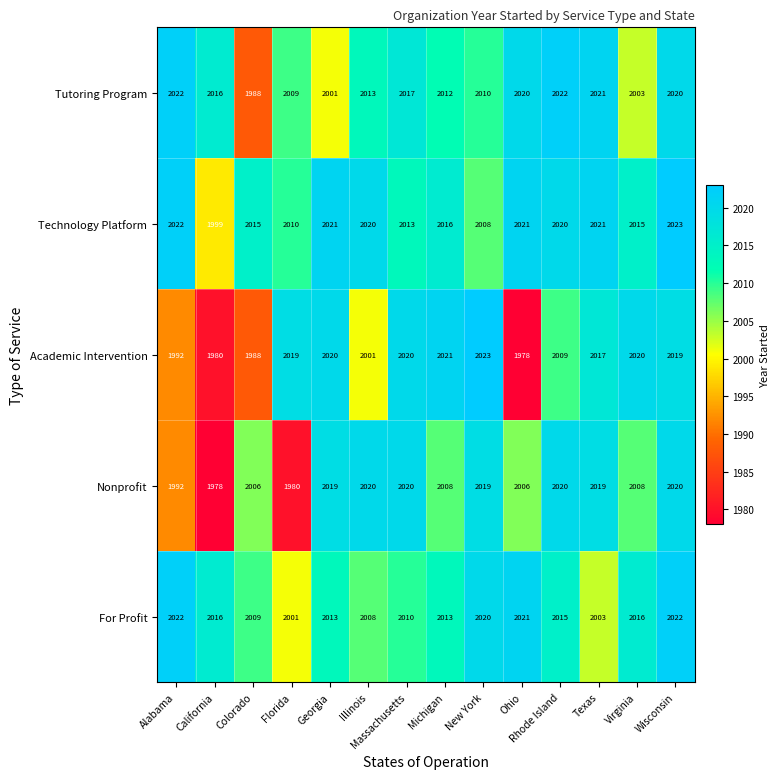

At which category is the sum across all series the highest?

Wisconsin